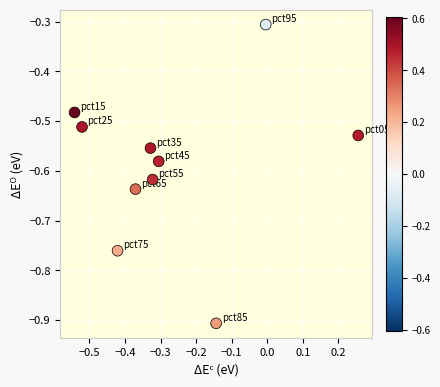

What is the range of X values (max minus min)?

0.8